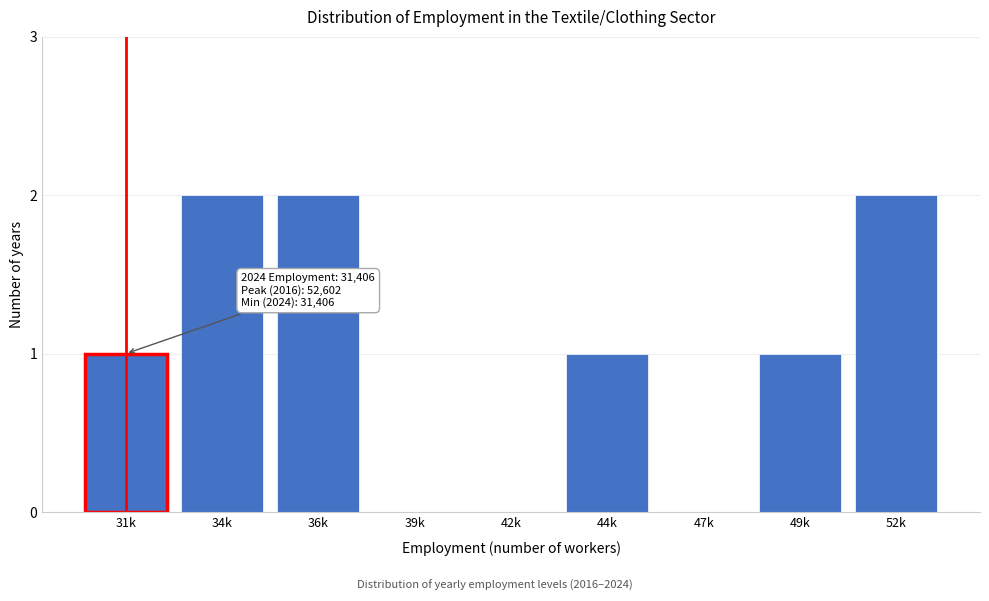

Reading right to left, transcribe all the data shown in this chart.

52k=2	49k=1	47k=0	44k=1	42k=0	39k=0	36k=2	34k=2	31k=1